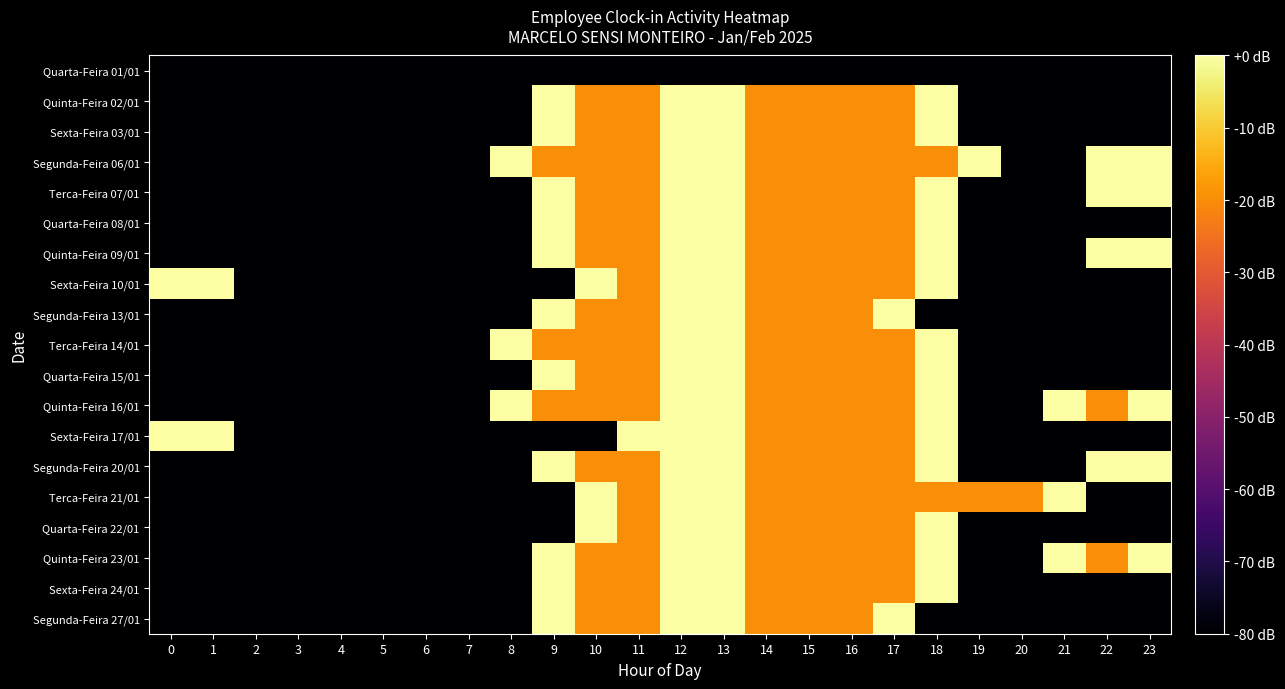

Which series changed the most between 2 and 3?

Quarta-Feira 01/01